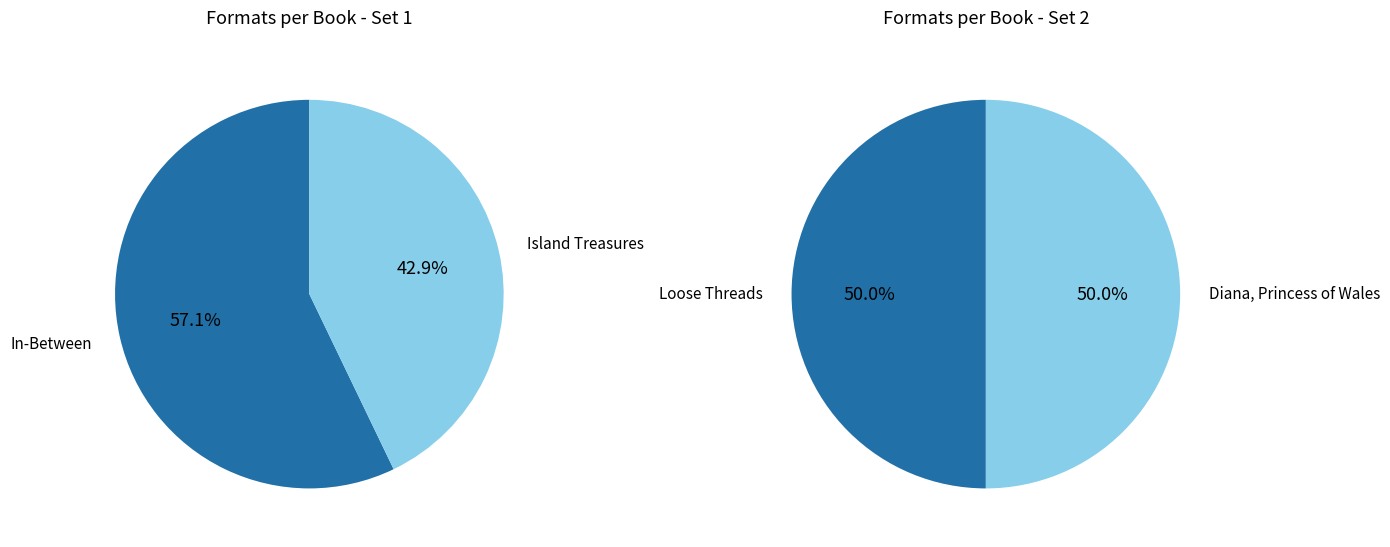

What is the ratio of the value at In-Between to the value at Island Treasures?

1.3